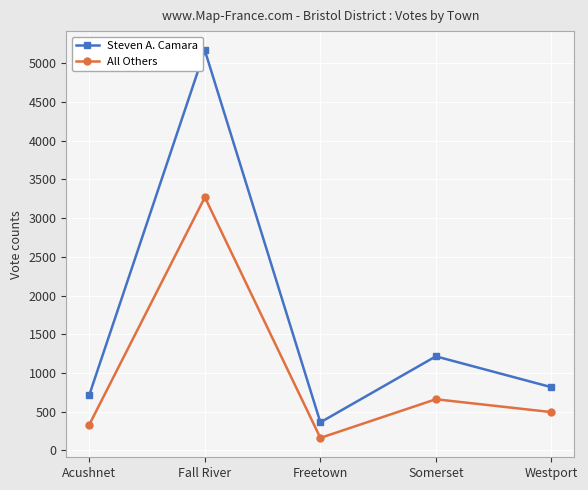

Reading left to right, transcribe all the data shown in this chart.

Steven A. Camara: Acushnet=720	Fall River=5164	Freetown=363	Somerset=1215	Westport=817
All Others: Acushnet=335	Fall River=3269	Freetown=162	Somerset=661	Westport=495